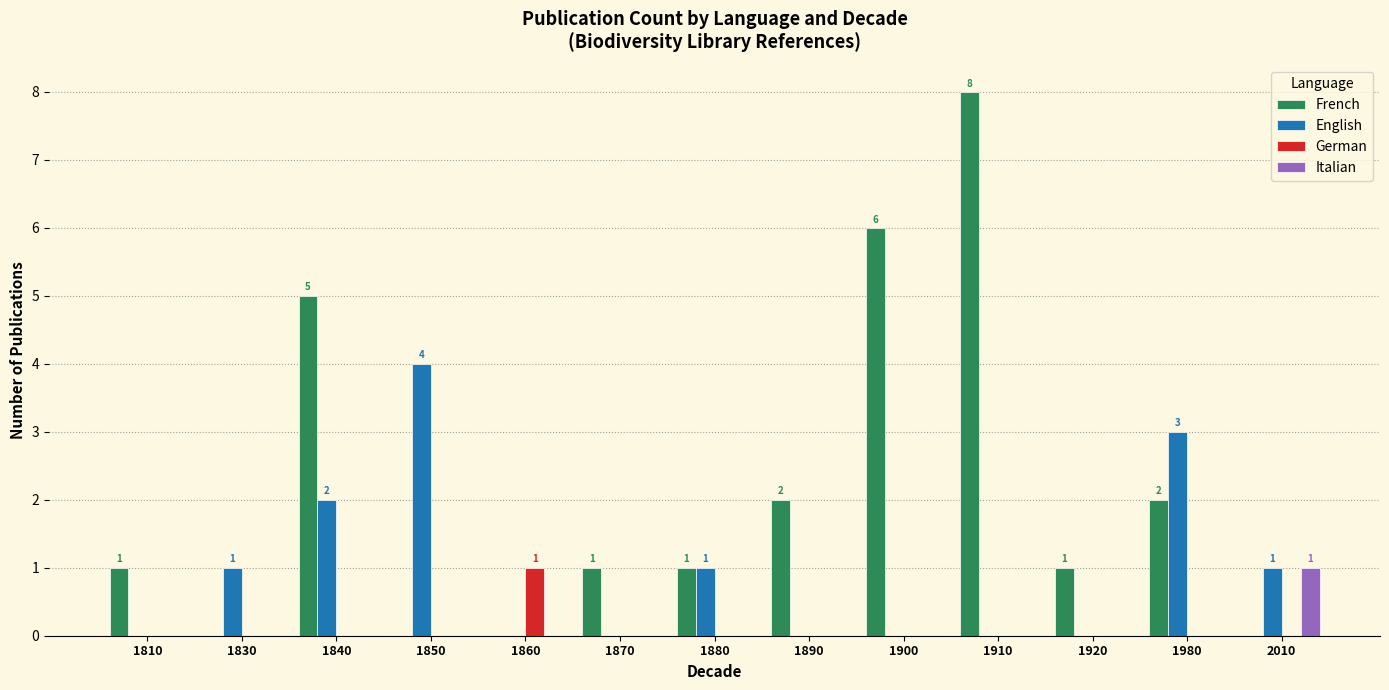

How many English values are between 0 and 1?

10